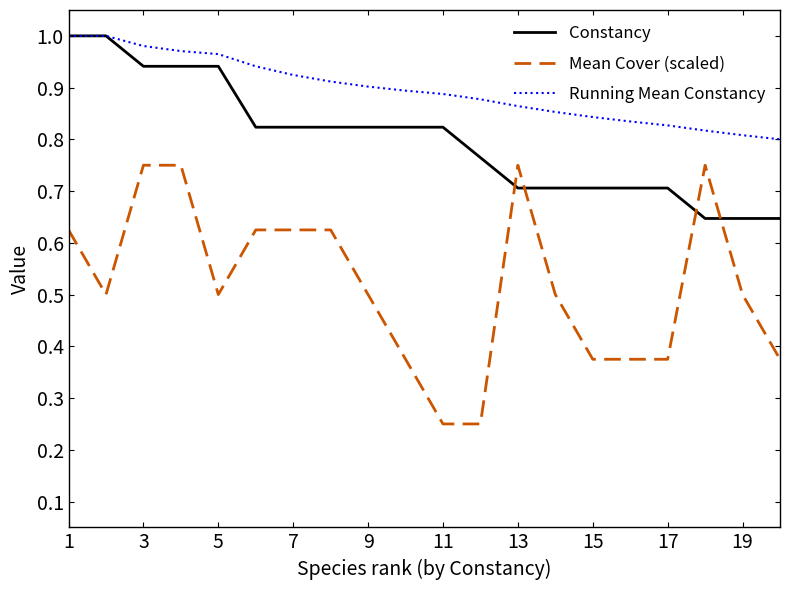

After their last crossing, which series has the higher values: Constancy or Mean Cover (scaled)?

Constancy